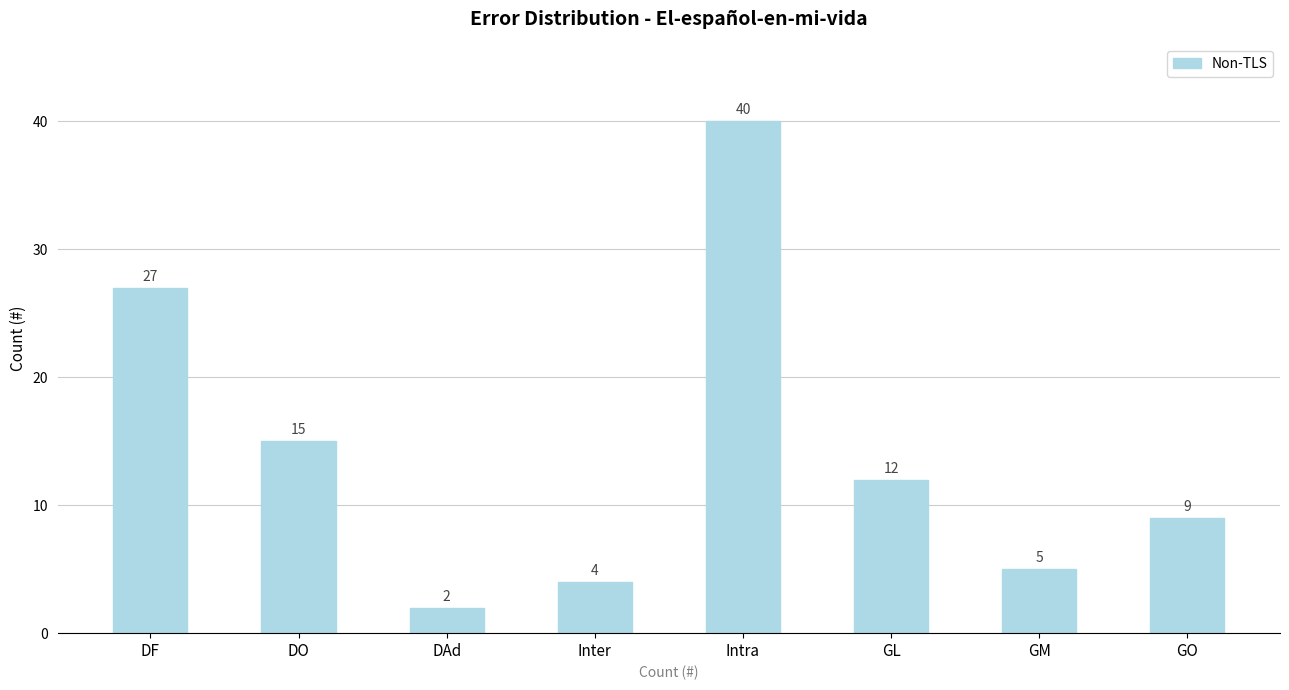

What is the value of the 2nd bar from the left?

15